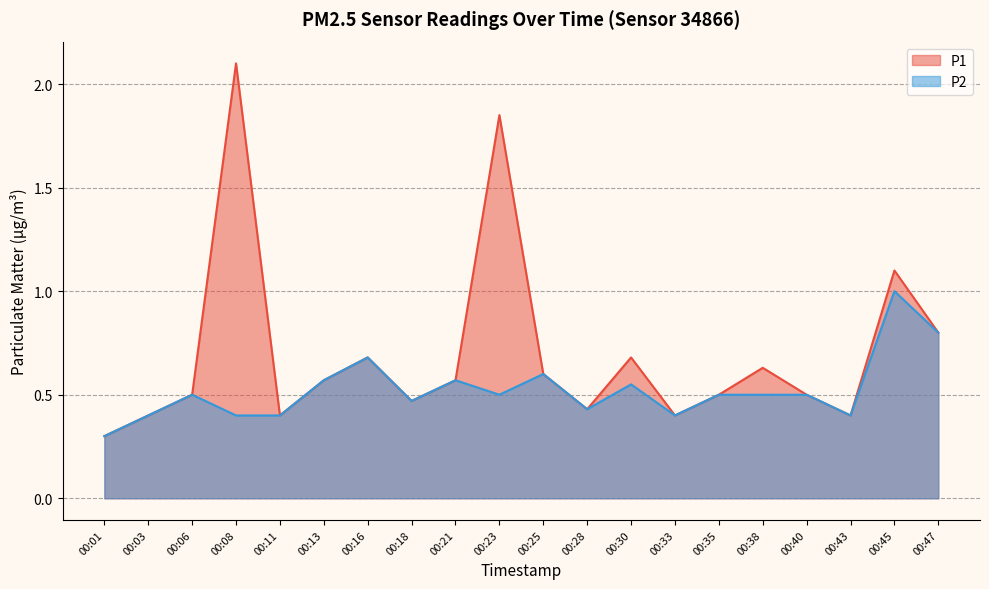

What is the maximum value shown in the chart?

2.1